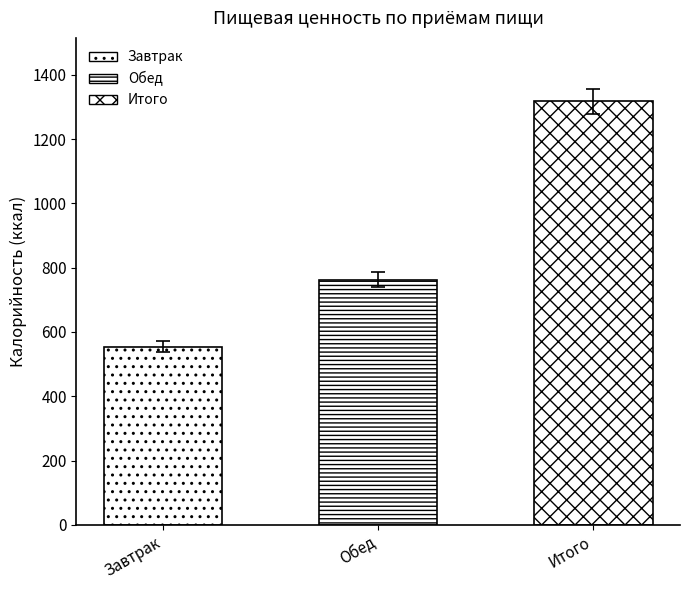

True or false: the data shows 1063.4 at Обед.

False